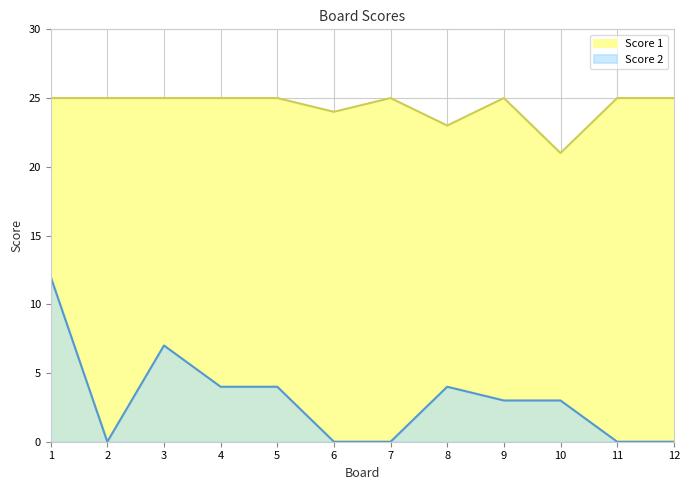

At which category does Score 2 reach its first local peak?

3